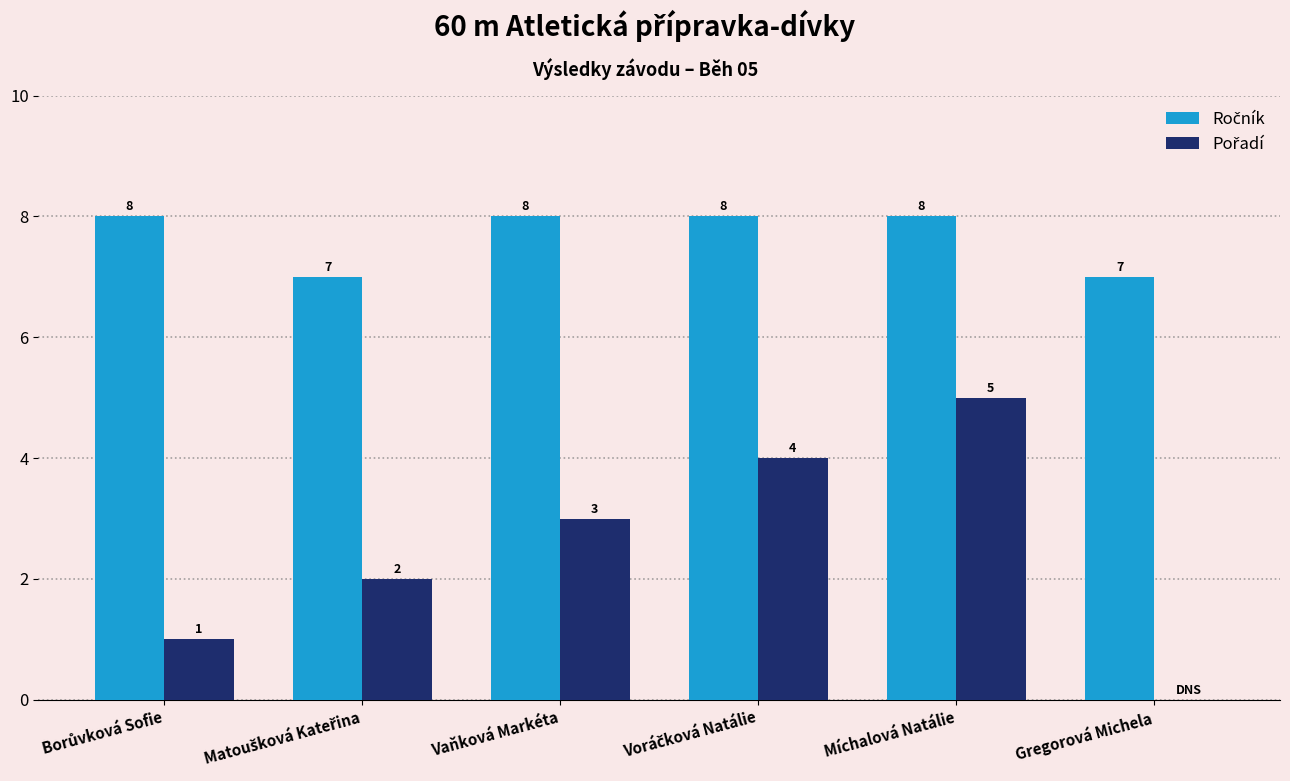

How many groups of bars are there?

6